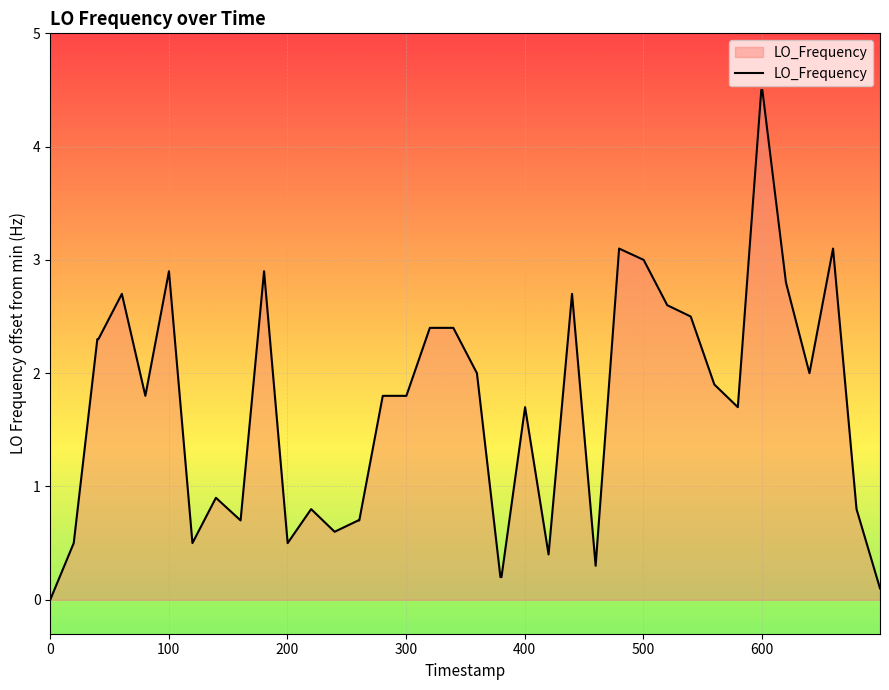

How many lines are shown in the chart?

1